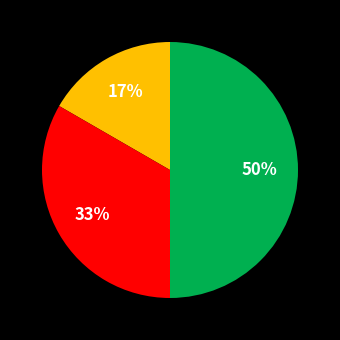

To the nearest percent, what is the difference between the largest and smallest slice percentages?

33%